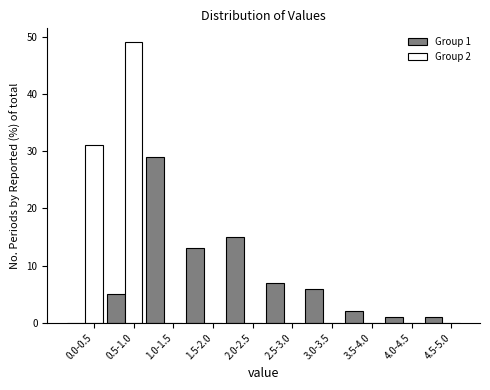

What is the total value across all series at 3.0-3.5?

6